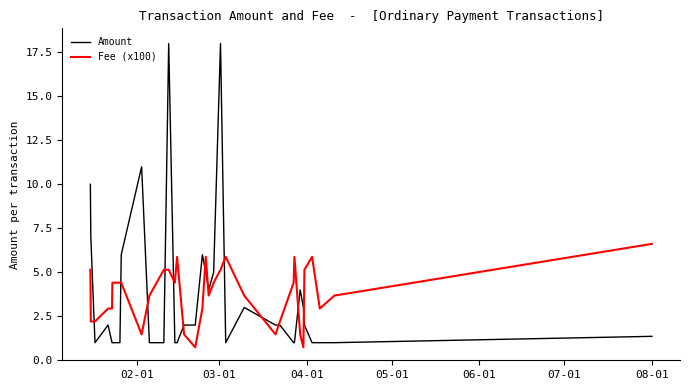

True or false: Fee (x100) and Amount cross at least once.

True